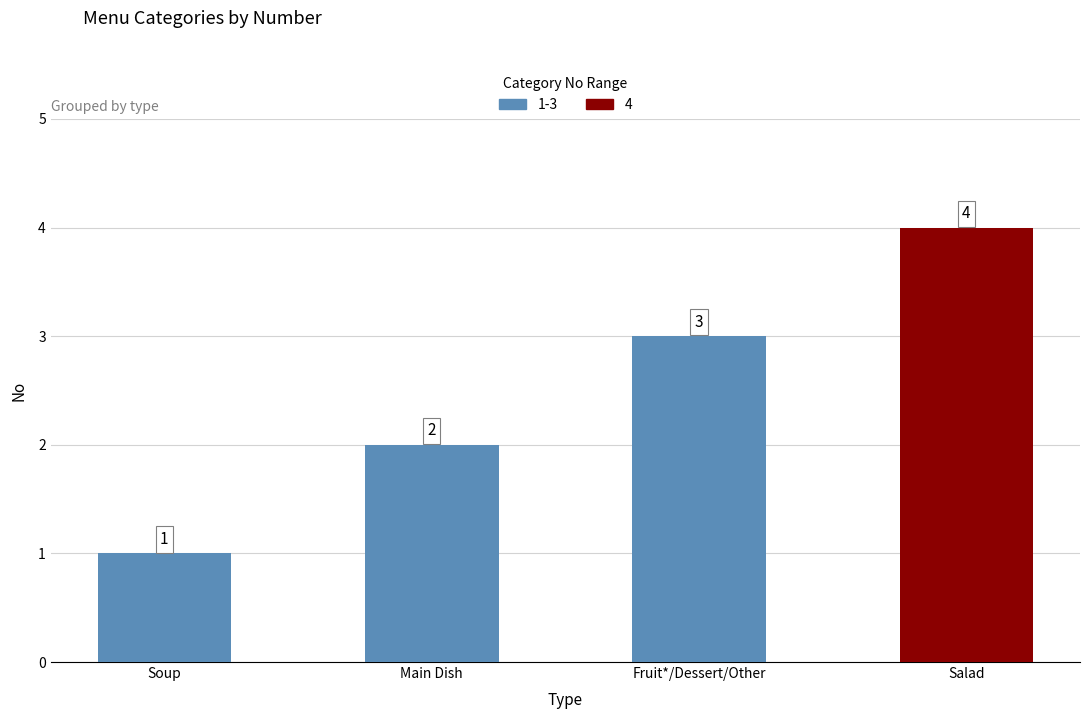

Rank the categories by value from highest to lowest.

Salad, Fruit*/Dessert/Other, Main Dish, Soup